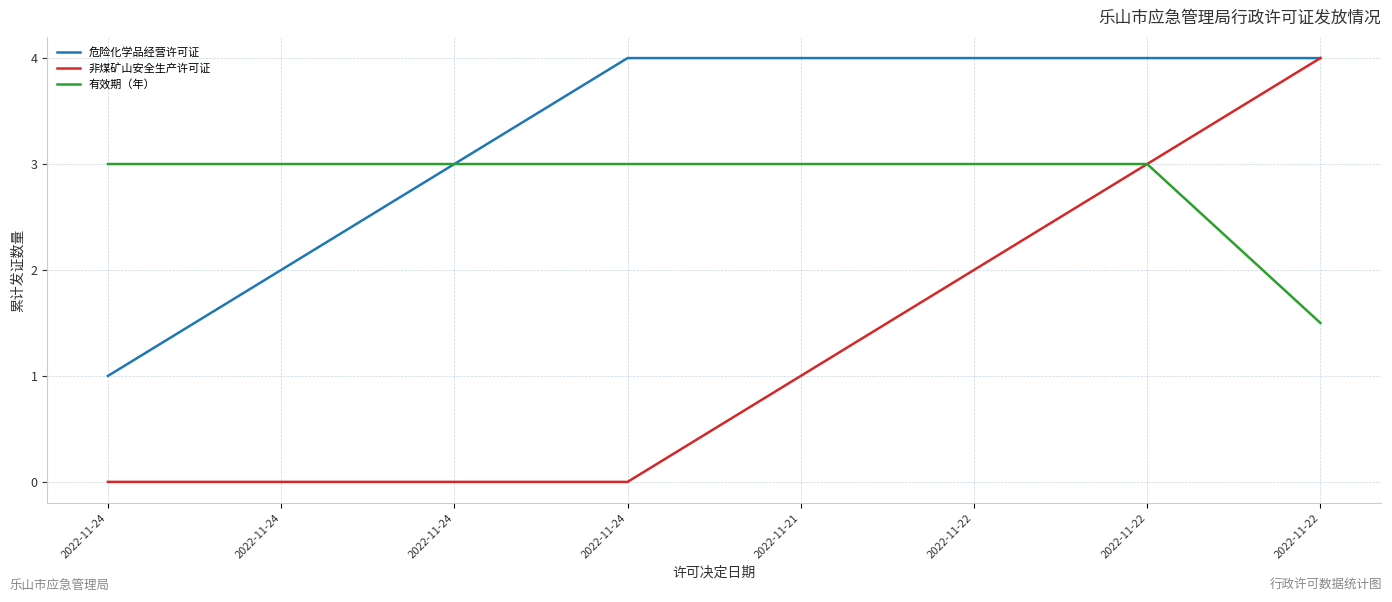

What are all the series names shown in the legend?

危险化学品经营许可证, 非煤矿山安全生产许可证, 有效期（年）